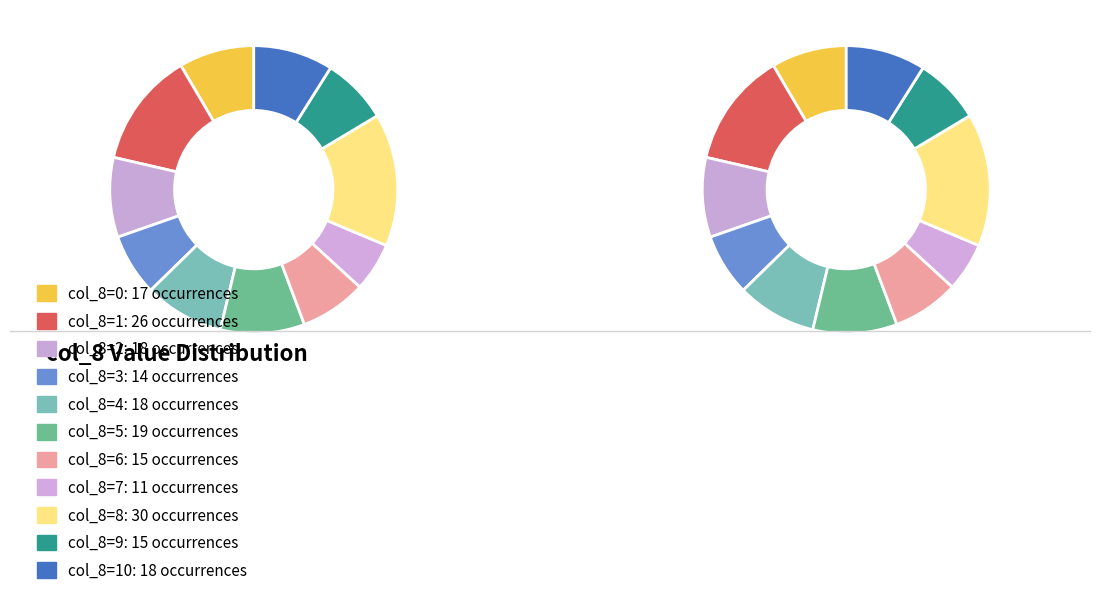

What percentage is the 10 slice, to the nearest percent?

9%